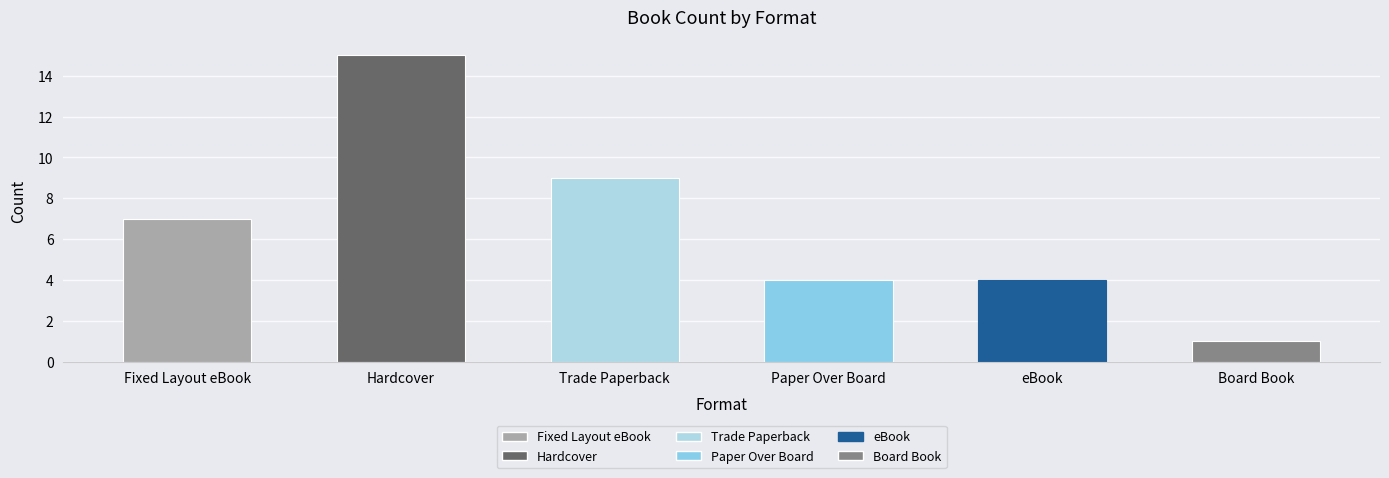

What is the sum of all values?

40